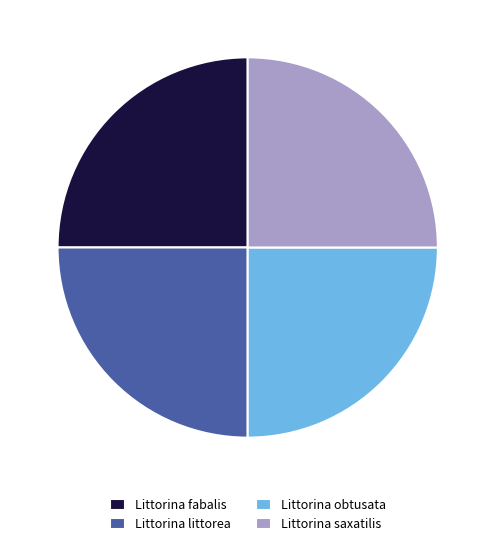

Count the number of slices in the pie.

4